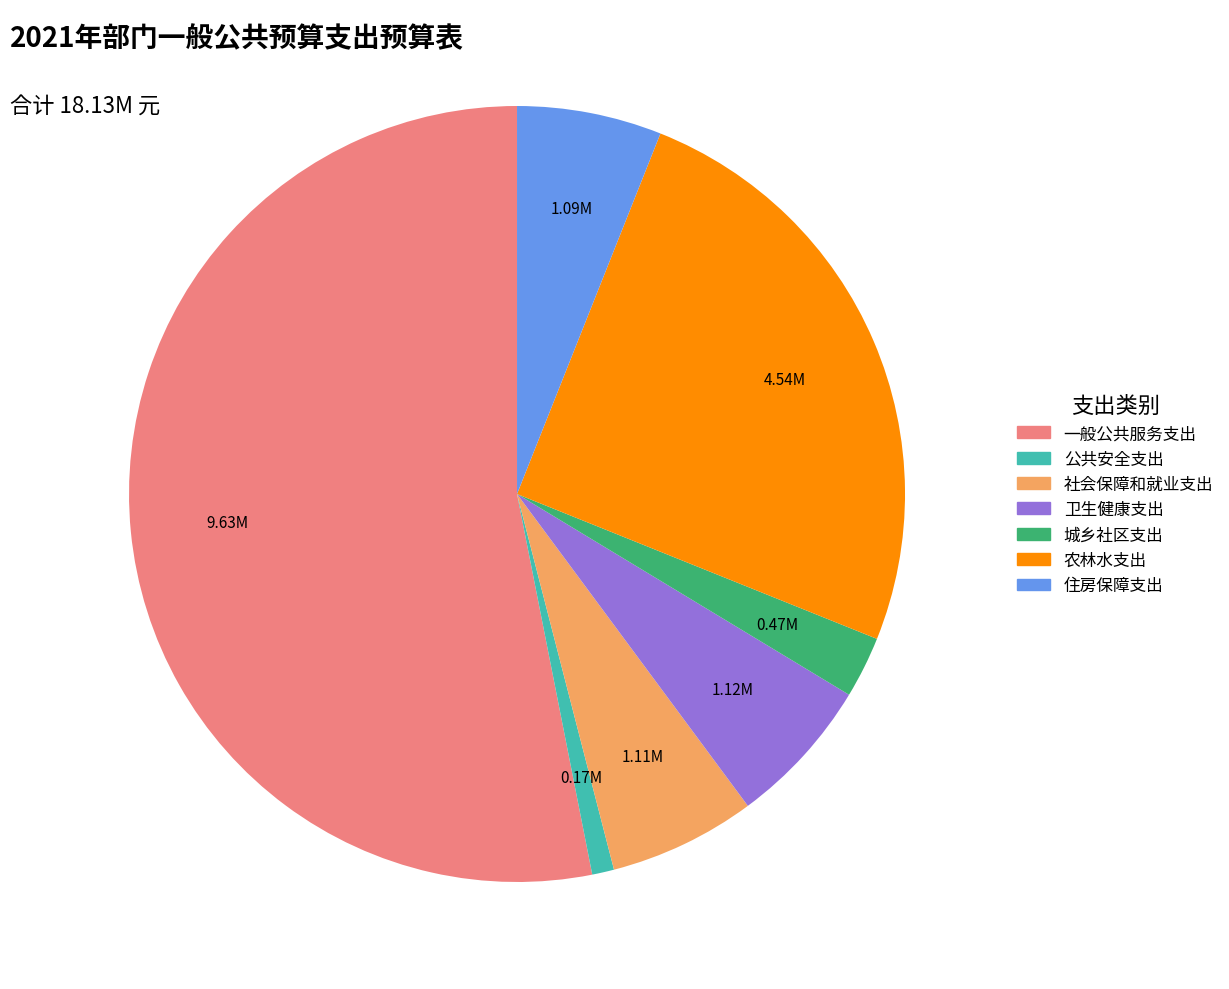

Is the sum of 社会保障和就业支出 and 卫生健康支出 greater than half?

No